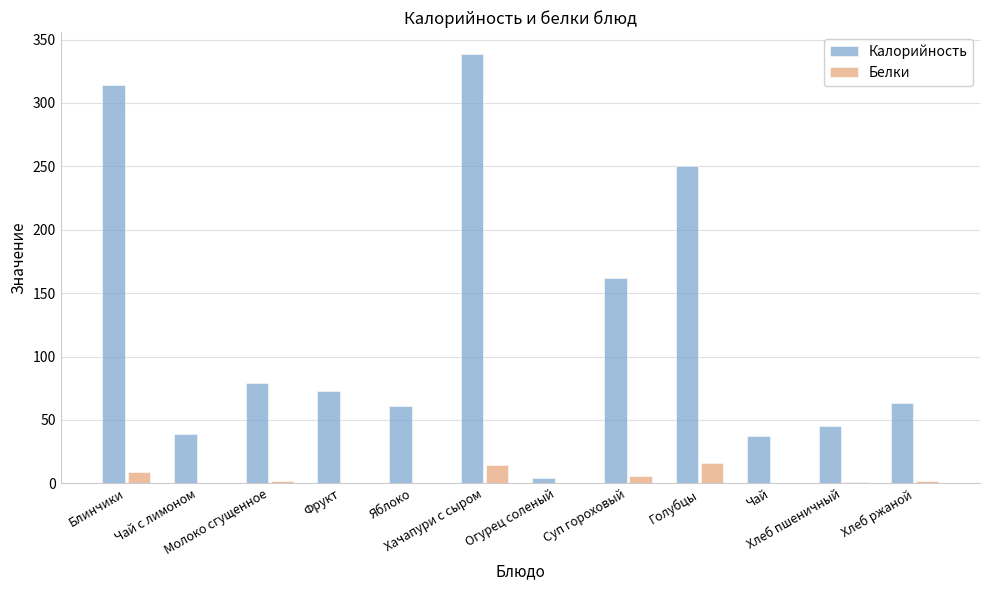

Does the chart contain stacked bars?

No